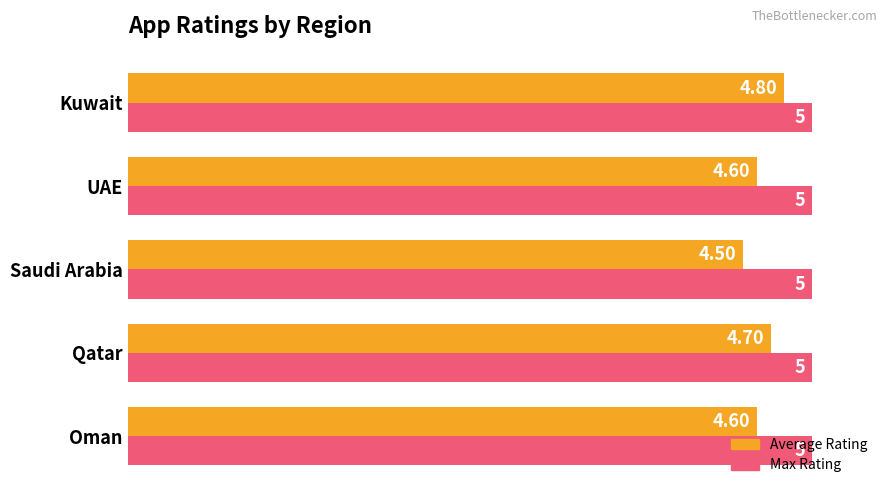

Rank the series by their maximum value, from highest to lowest.

Max Rating, Average Rating